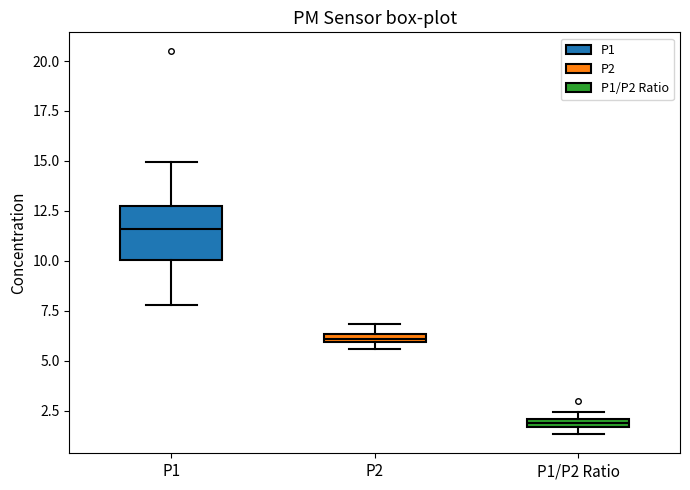

Which box has the highest median line?

P1